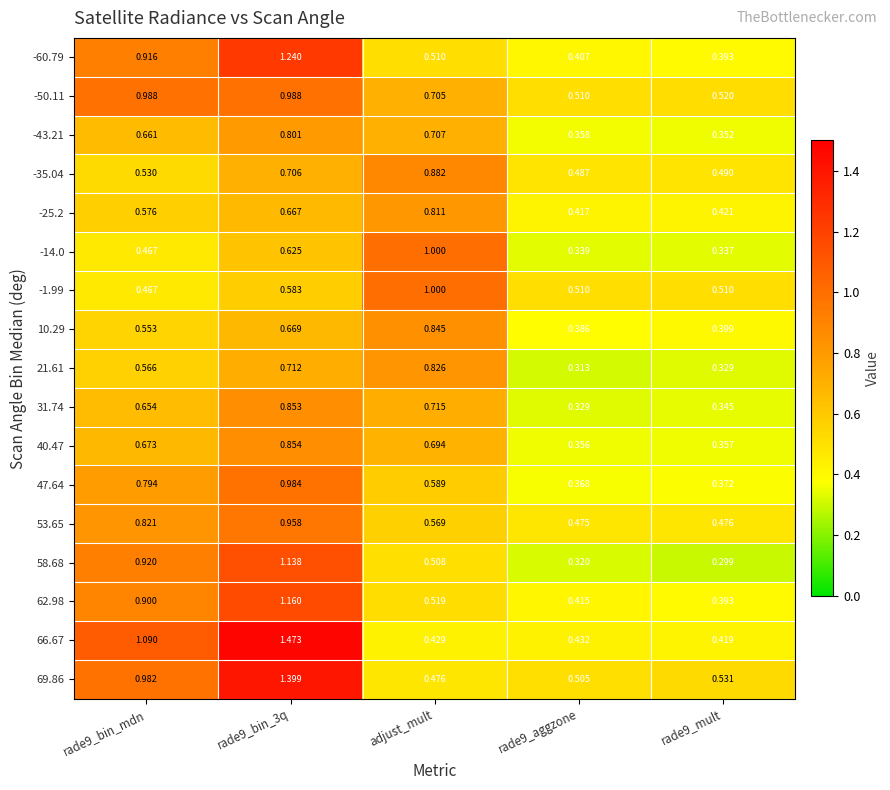

Is the value of 69.86 at adjust_mult greater than the value of 66.67 at rade9_aggzone?

Yes